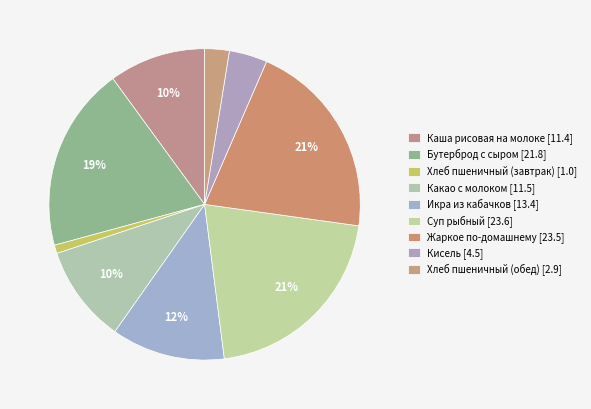

To the nearest percent, what is the average slice percentage?

11%